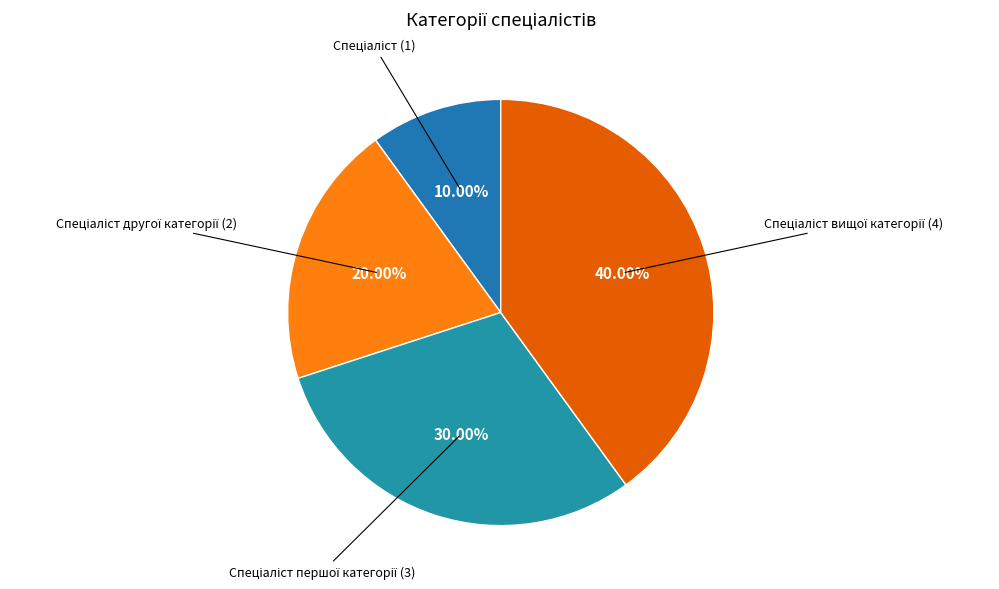

Is there any slice that represents more than half of the pie?

No